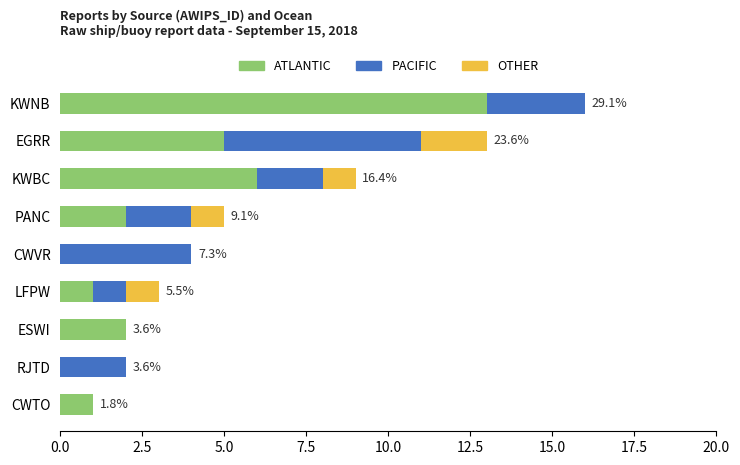

Which category has the highest value in the ATLANTIC series?

KWNB